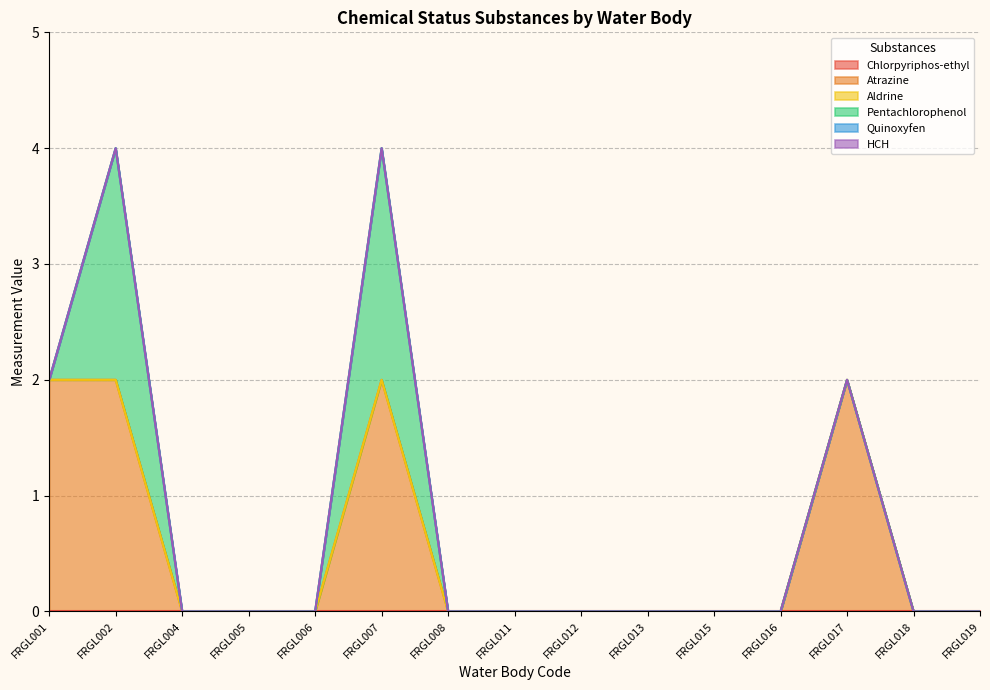

What are all the series names shown in the legend?

Chlorpyriphos-ethyl, Atrazine, Aldrine, Pentachlorophenol, Quinoxyfen, HCH